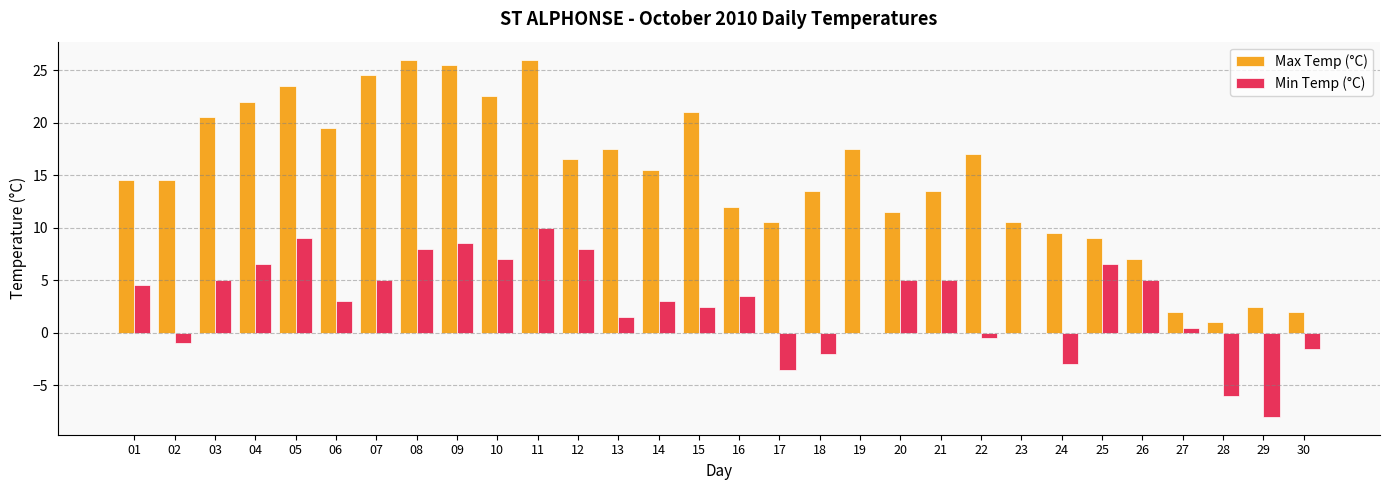

Which series has the largest range (max minus min)?

Max Temp (°C)